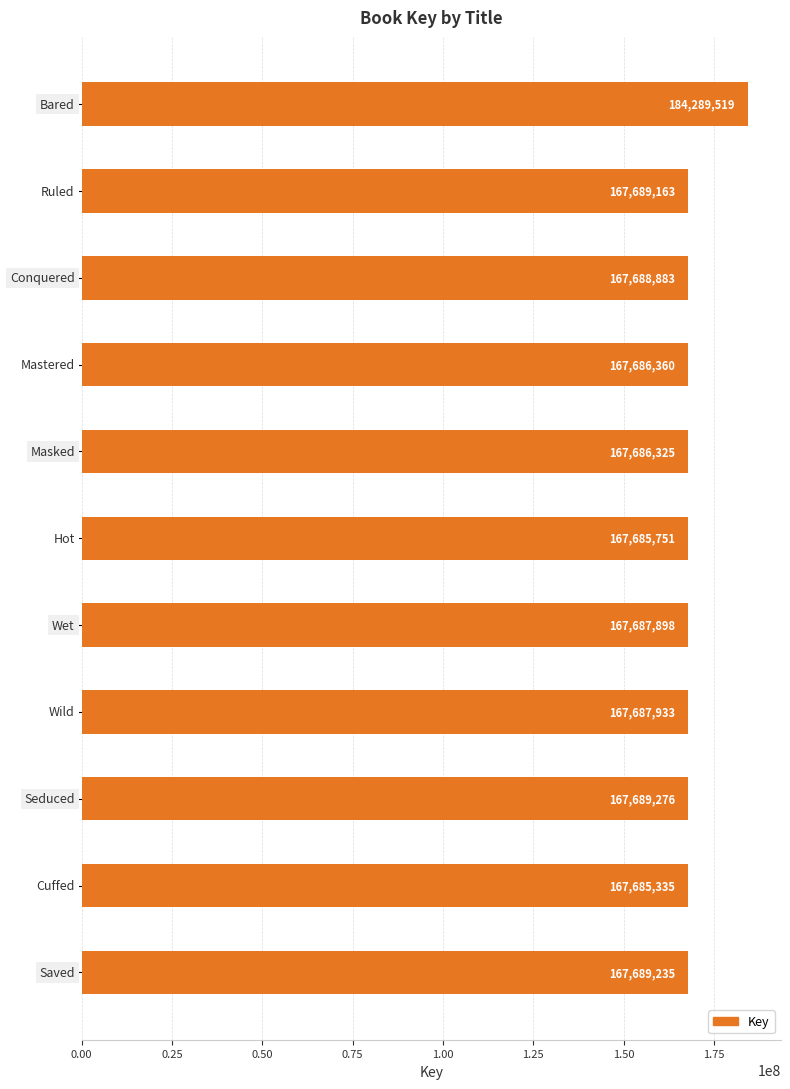

What is the sum of all values?

1861165678